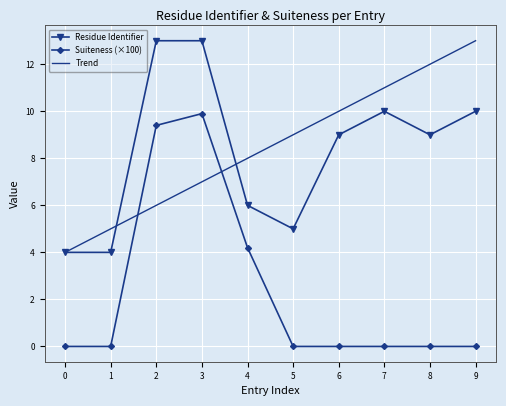

True or false: Residue Identifier has a value of 5.0 at 5.

True